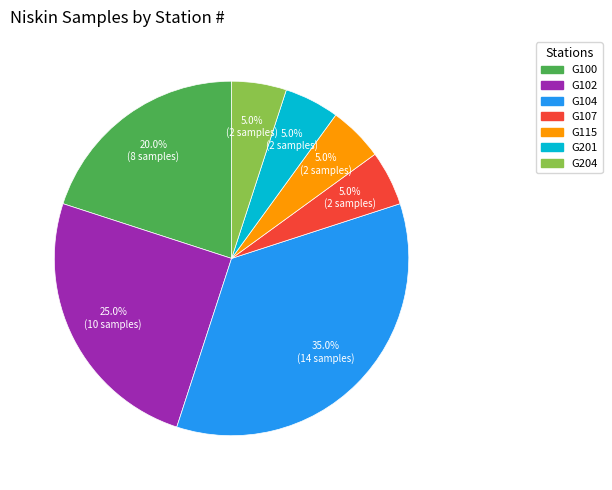

Is there a majority slice in this chart?

No